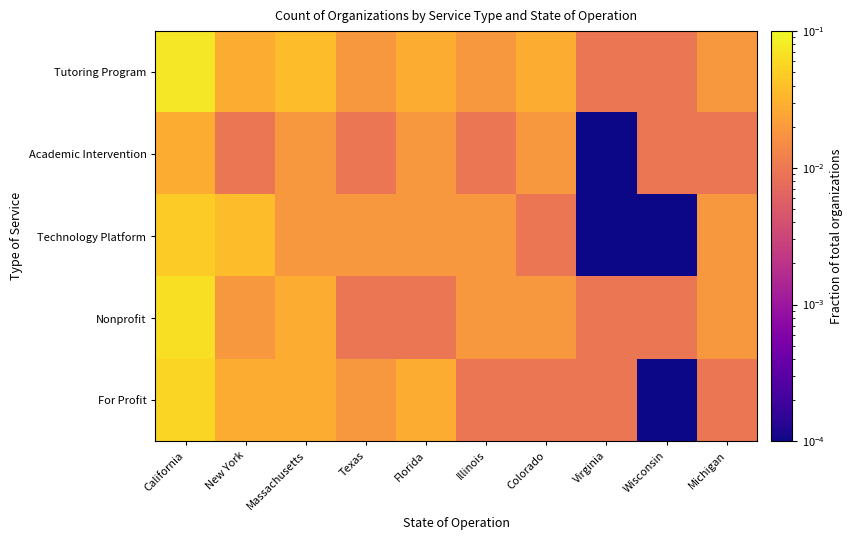

Reading right to left, what are all the values shown in this chart?

Tutoring Program: Michigan=0.0	Wisconsin=0.0	Virginia=0.0	Colorado=0.0	Illinois=0.0	Florida=0.0	Texas=0.0	Massachusetts=0.0	New York=0.0	California=0.1
Academic Intervention: Michigan=0.0	Wisconsin=0.0	Virginia=0.0	Colorado=0.0	Illinois=0.0	Florida=0.0	Texas=0.0	Massachusetts=0.0	New York=0.0	California=0.0
Technology Platform: Michigan=0.0	Wisconsin=0.0	Virginia=0.0	Colorado=0.0	Illinois=0.0	Florida=0.0	Texas=0.0	Massachusetts=0.0	New York=0.0	California=0.0
Nonprofit: Michigan=0.0	Wisconsin=0.0	Virginia=0.0	Colorado=0.0	Illinois=0.0	Florida=0.0	Texas=0.0	Massachusetts=0.0	New York=0.0	California=0.1
For Profit: Michigan=0.0	Wisconsin=0.0	Virginia=0.0	Colorado=0.0	Illinois=0.0	Florida=0.0	Texas=0.0	Massachusetts=0.0	New York=0.0	California=0.1